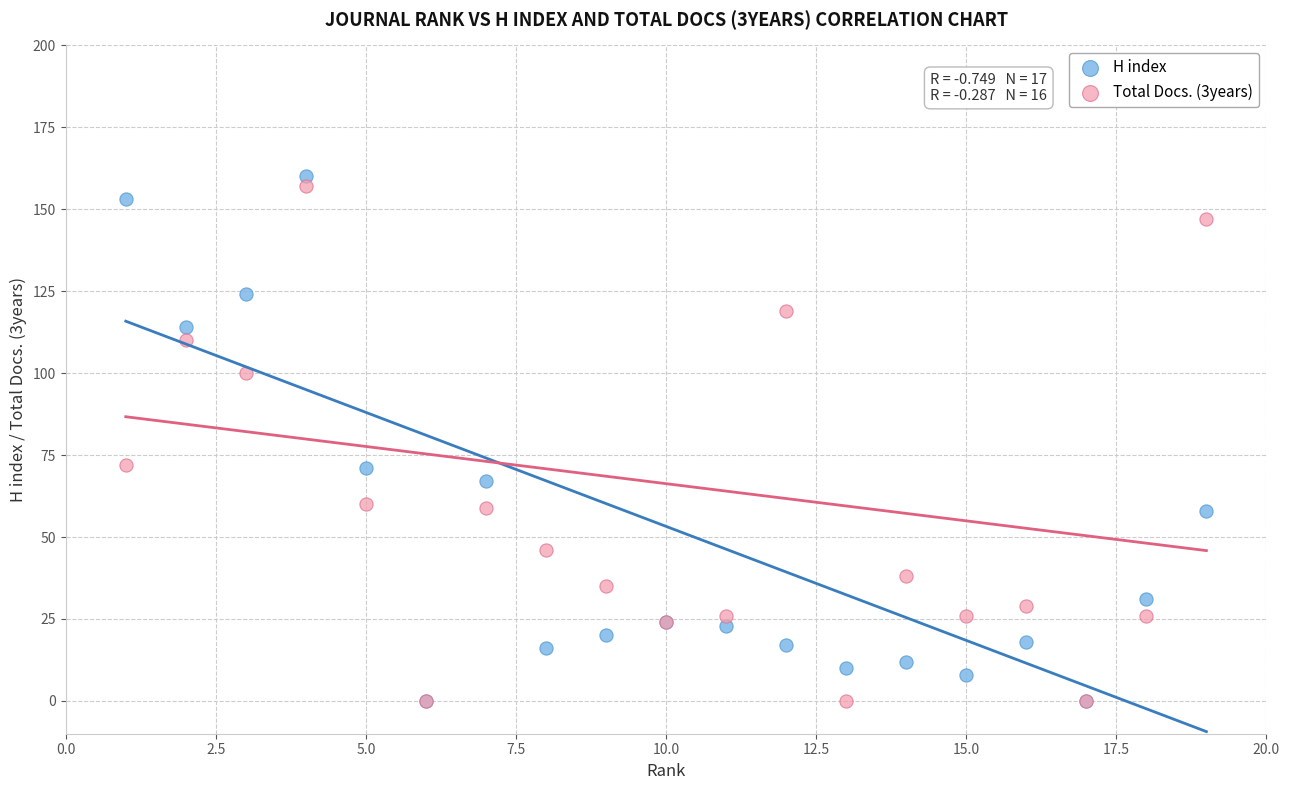

Which series has the widest spread of Y values?

H index